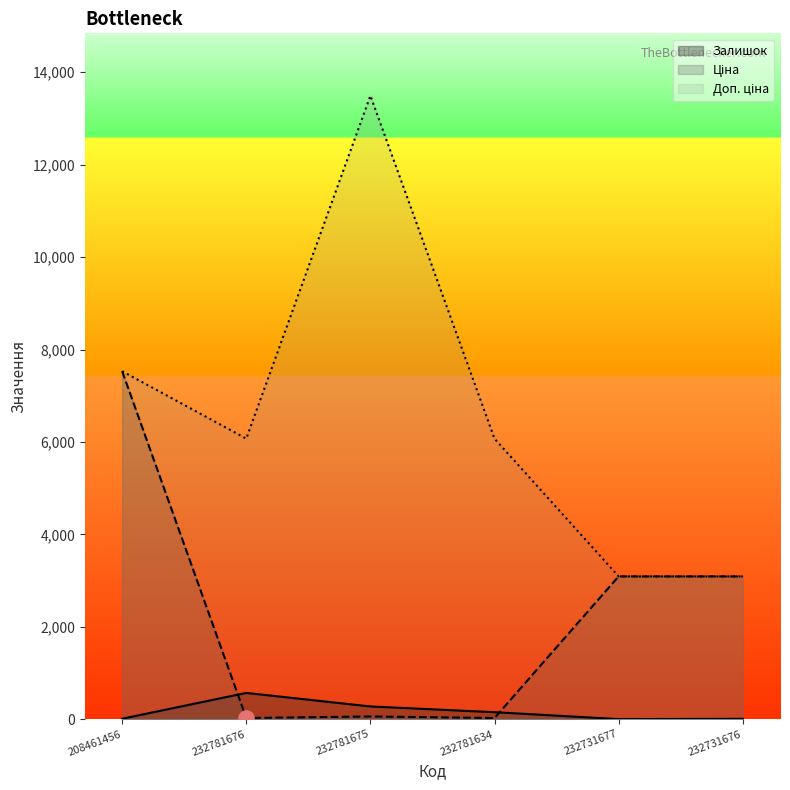

What is the total value across all series at 232731677?

6185.2